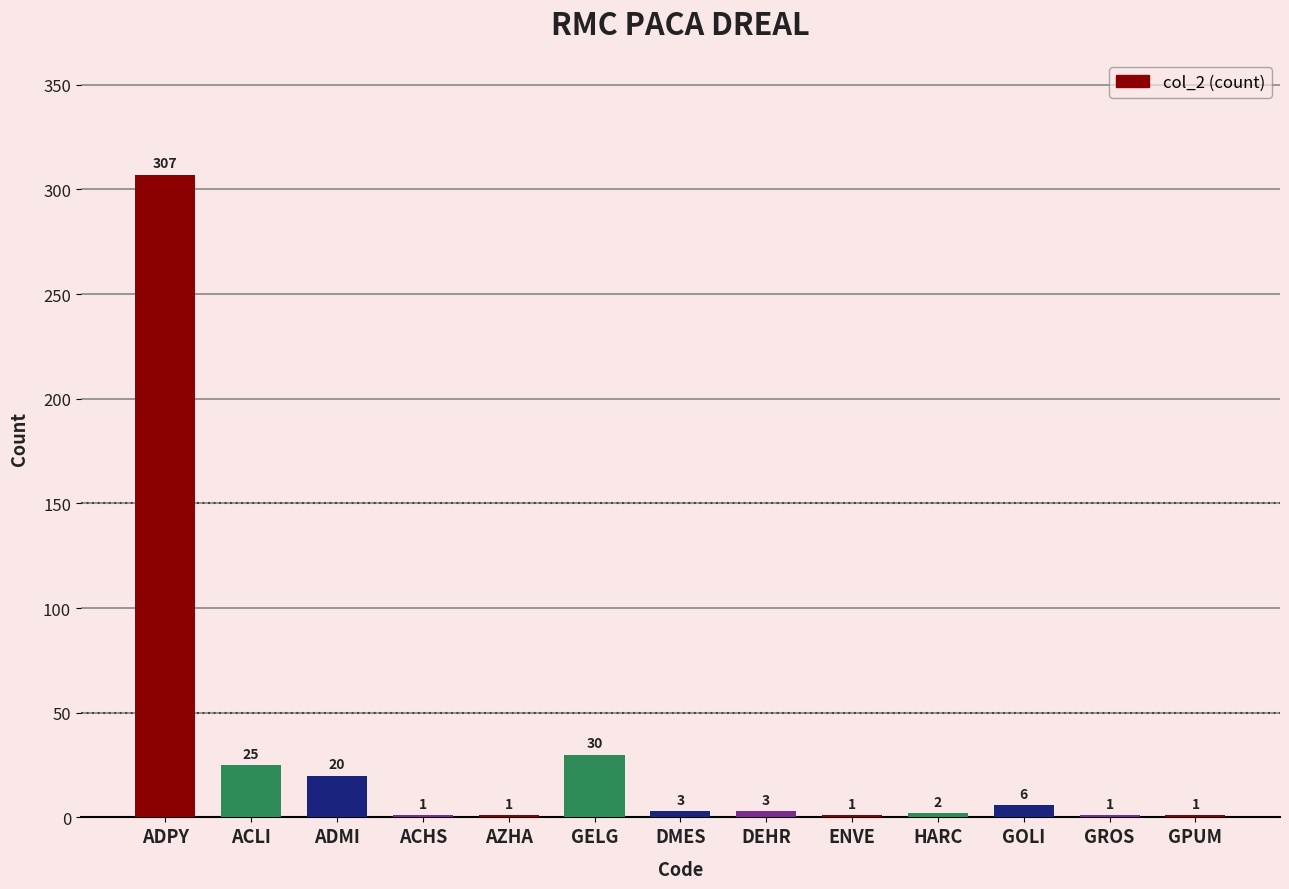

What is the greatest value displayed?

307